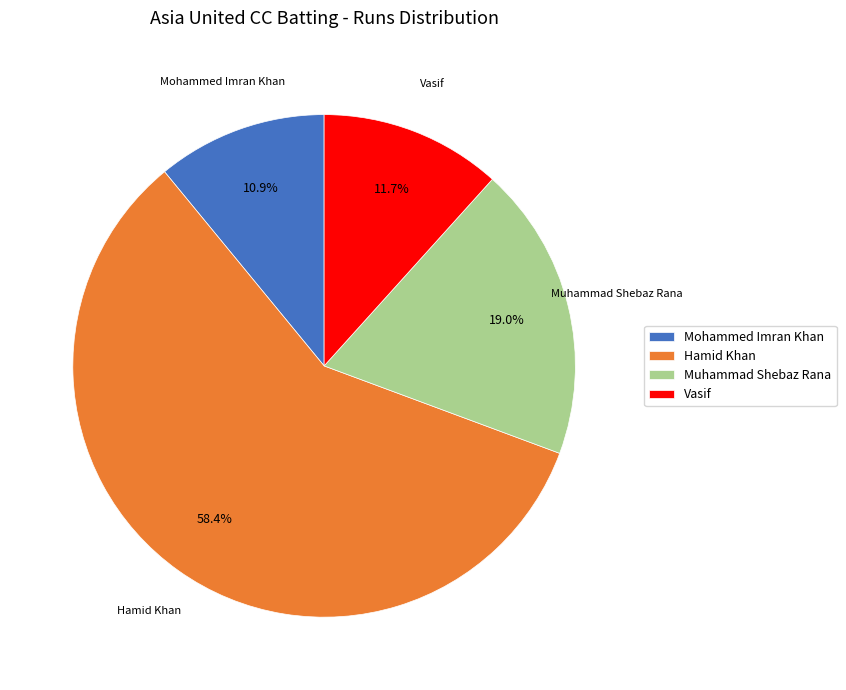

The Muhammad Shebaz Rana slice represents 10% of the pie. True or false?

False